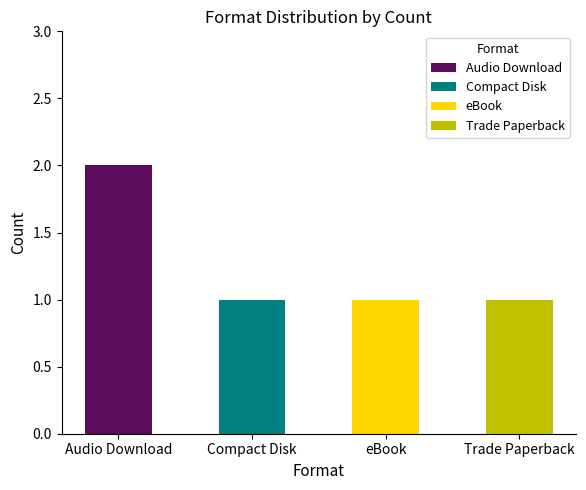

At which label is the value closest to 1?

Compact Disk